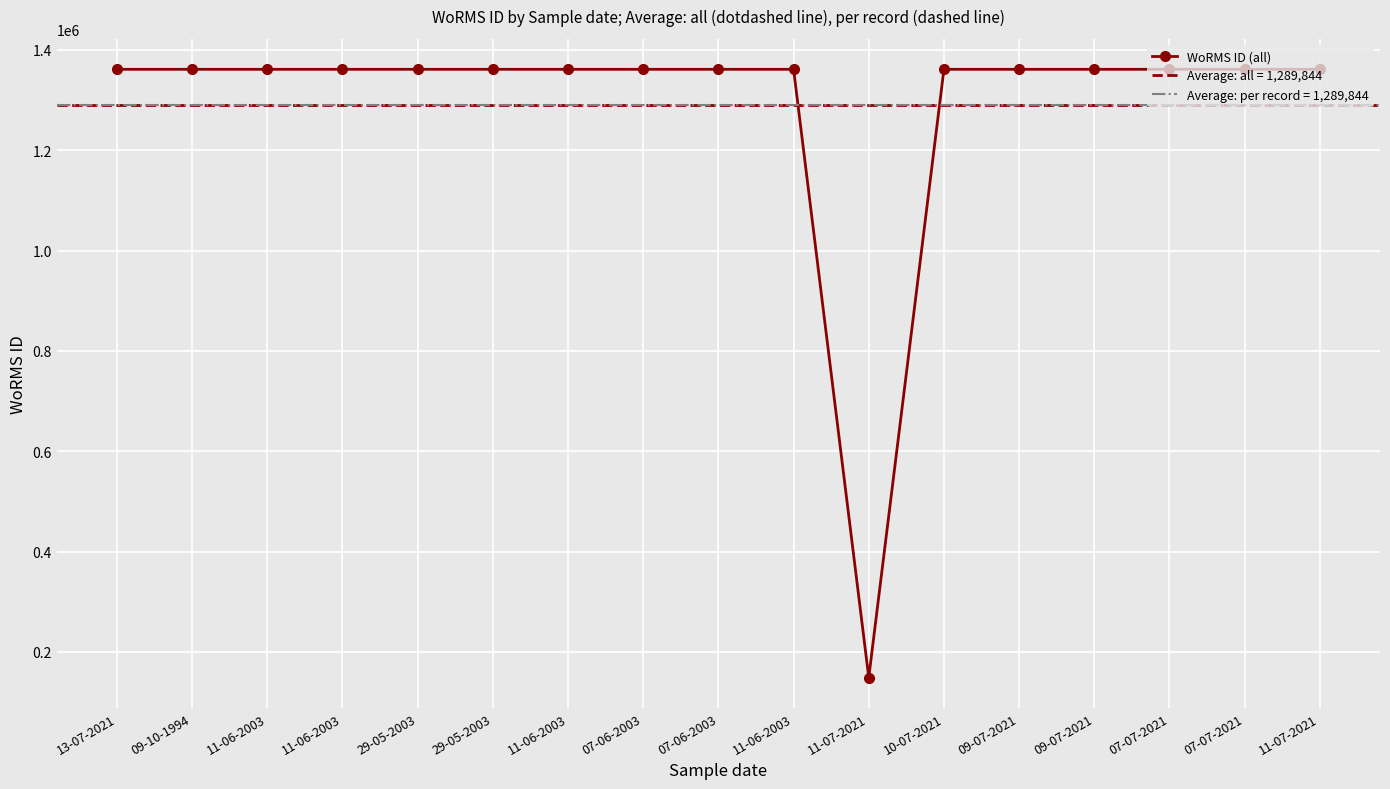

What is the value of the 16th point from the left?

1361150